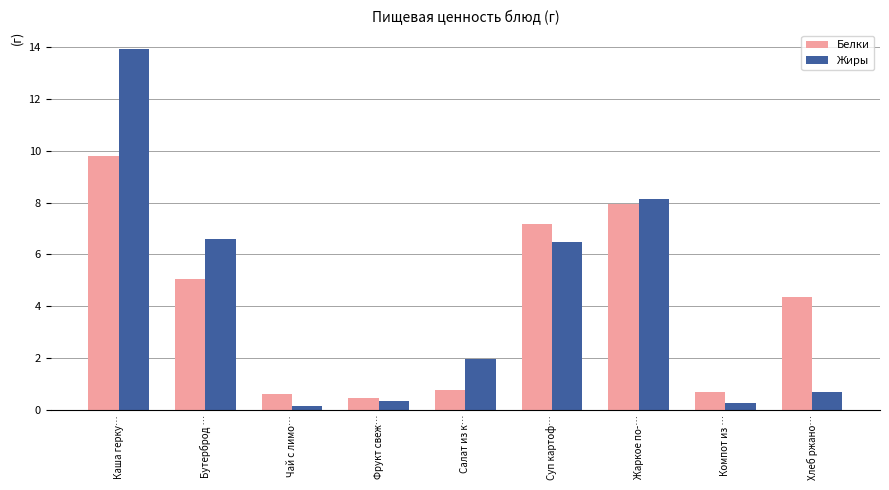

How many bars are there in total?

18